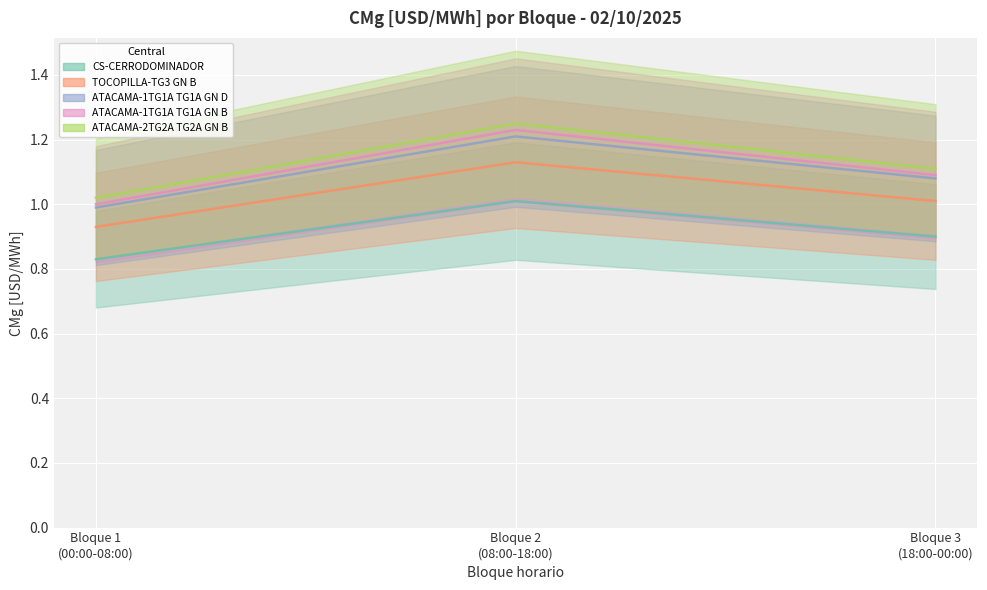

Is it true that TOCOPILLA-TG3_GN_B equals 1.9 at Bloque 2
(08:00-18:00)?

False